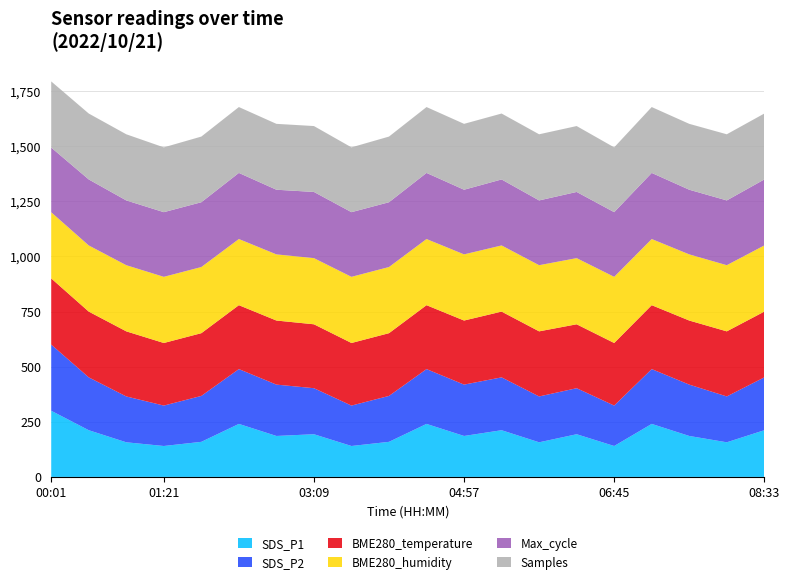

Which category has the highest value in the SDS_P1 series?

00:01